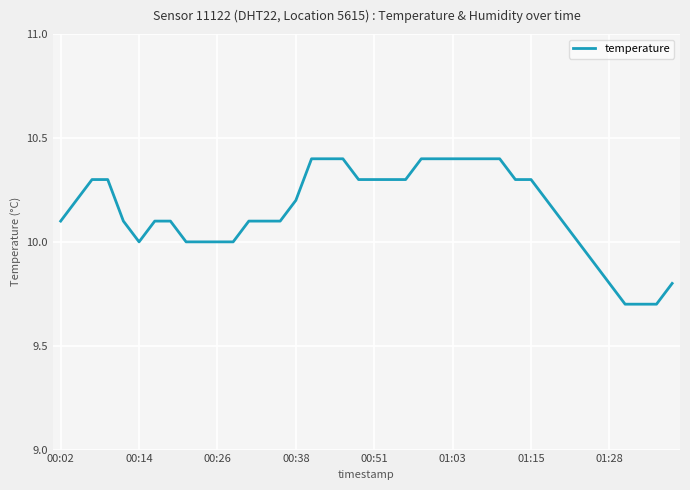

What is the sum of all values?

406.0